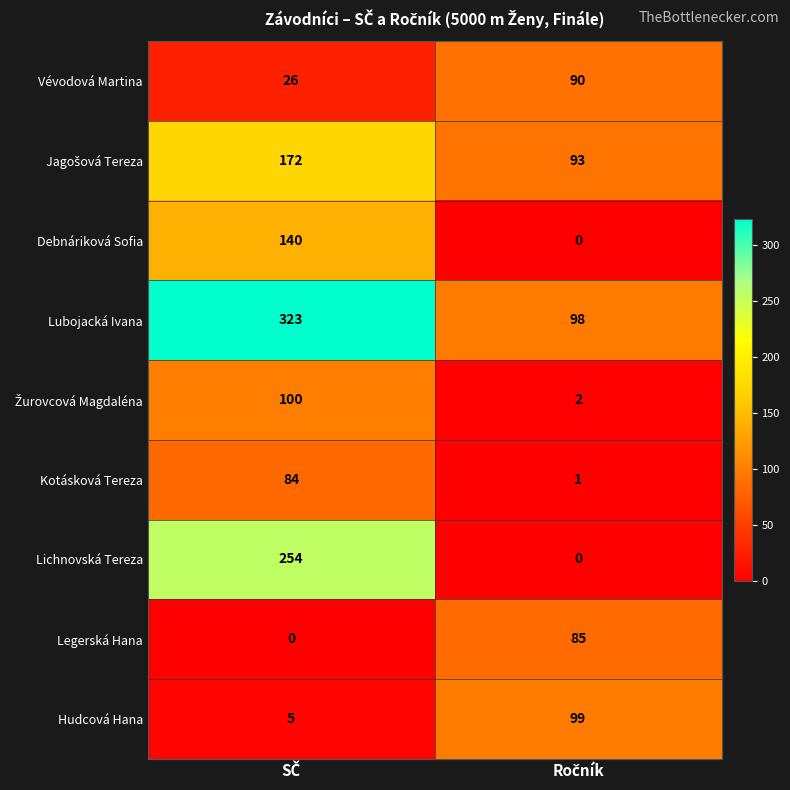

Which series has the widest spread of values?

Lichnovská Tereza